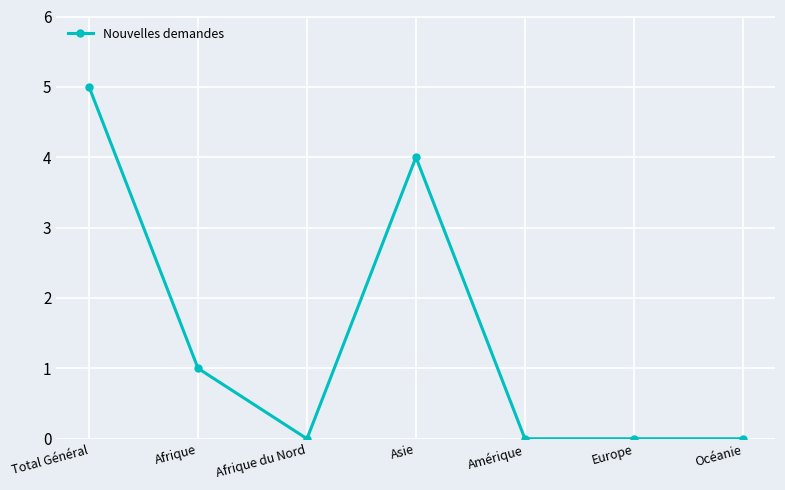

Reading left to right, transcribe all the data shown in this chart.

5	1	0	4	0	0	0